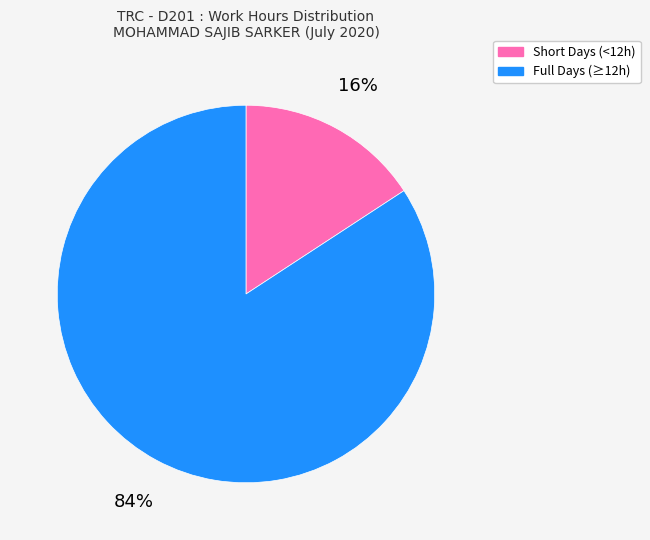

Is there any slice that represents more than half of the pie?

Yes